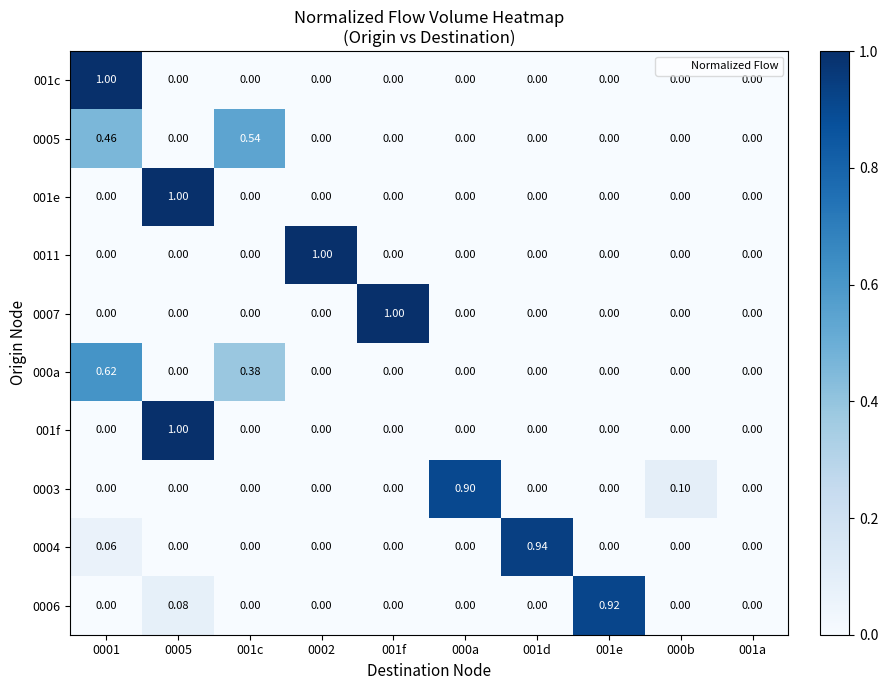

Is the value of 0004 at 001d greater than the value of 001e at 001a?

Yes